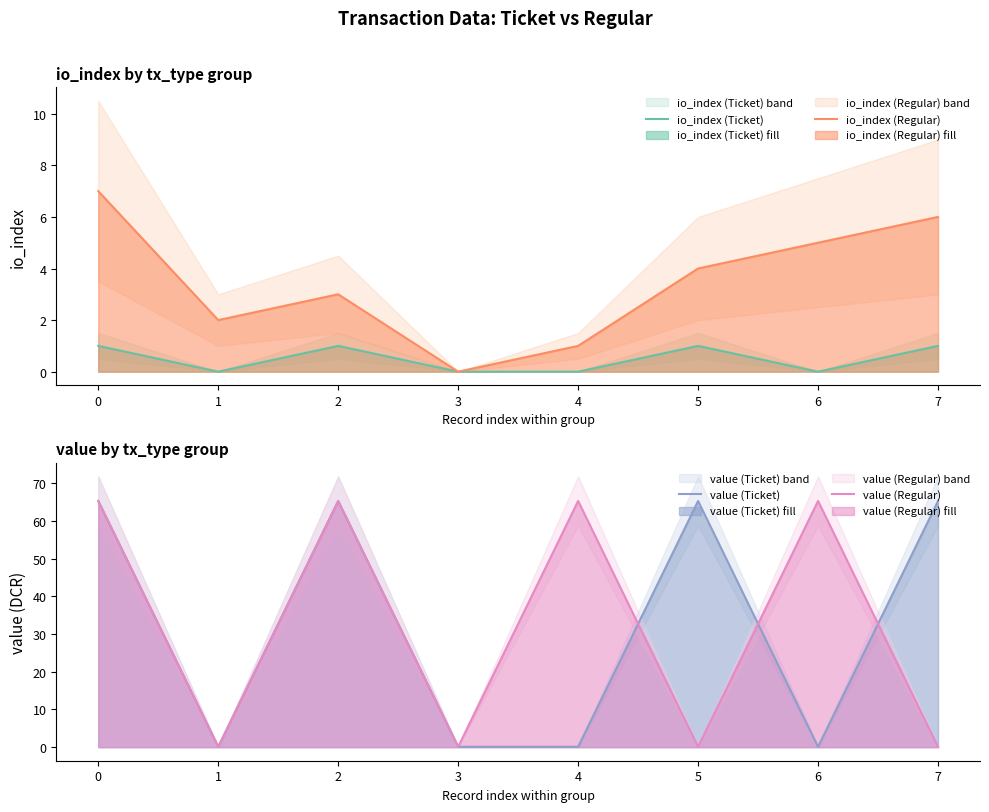

Does the chart have visible grid lines?

No